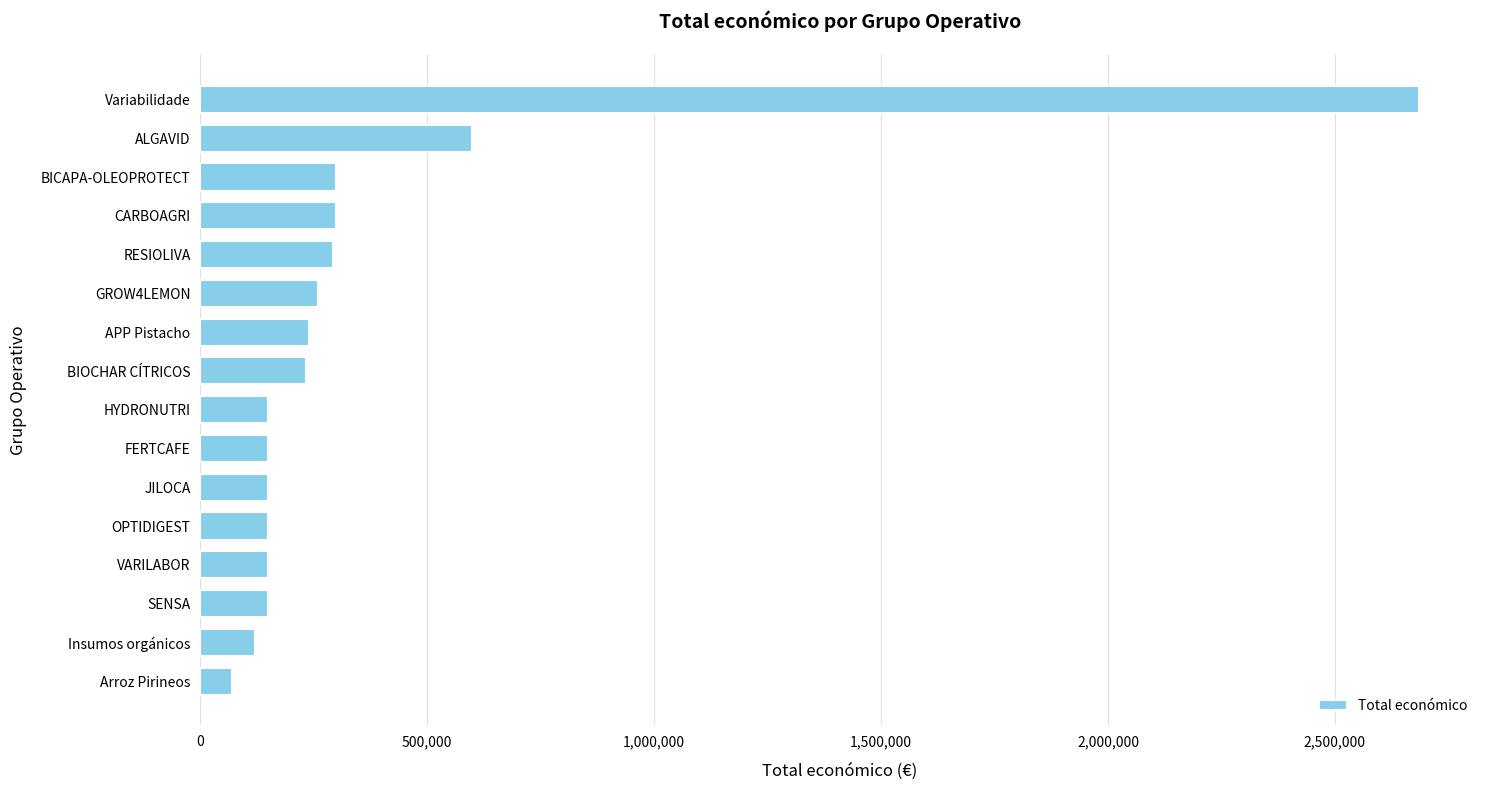

What is the smallest value displayed?

70000